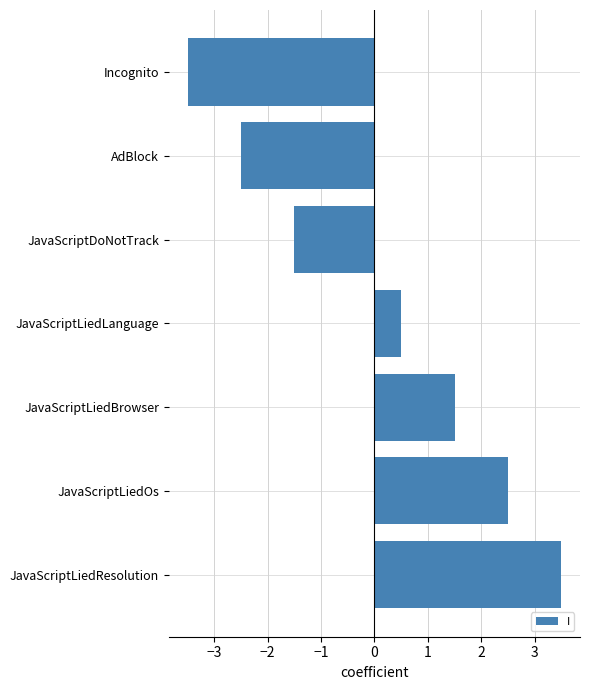

What is the difference between the maximum and minimum values?

7.0